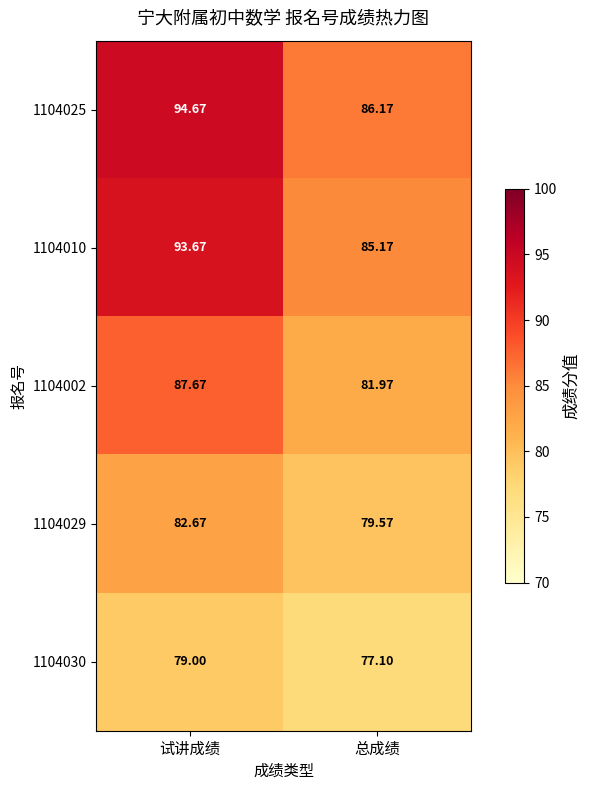

Which category has the highest value in the 1104025 series?

试讲成绩